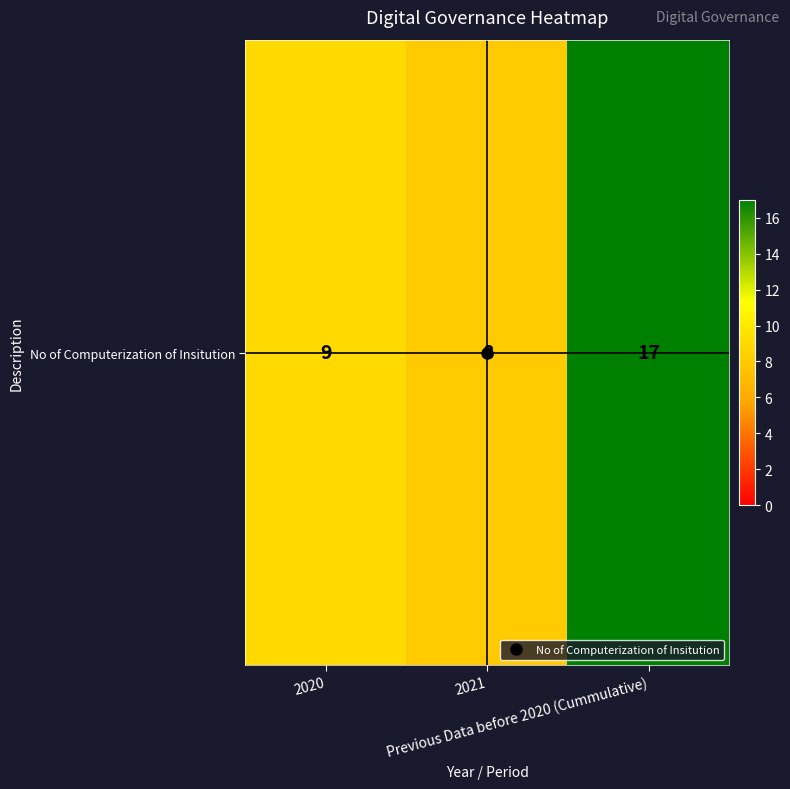

Count the values in the range 8 to 17.

3